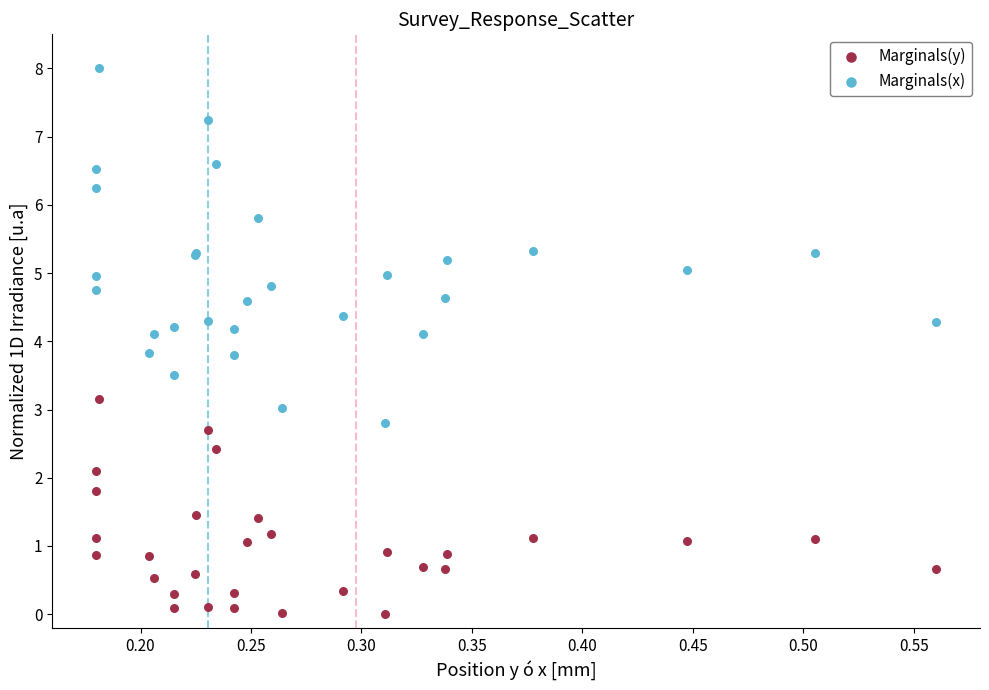

Which series contains the highest Y value?

Marginals(x)